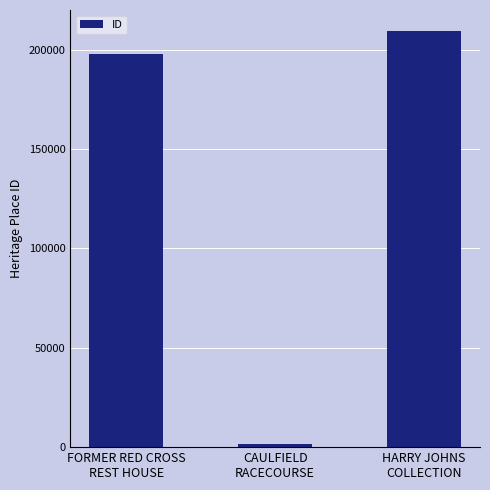

The chart shows a value of 111603 at HARRY JOHNS
COLLECTION. True or false?

False